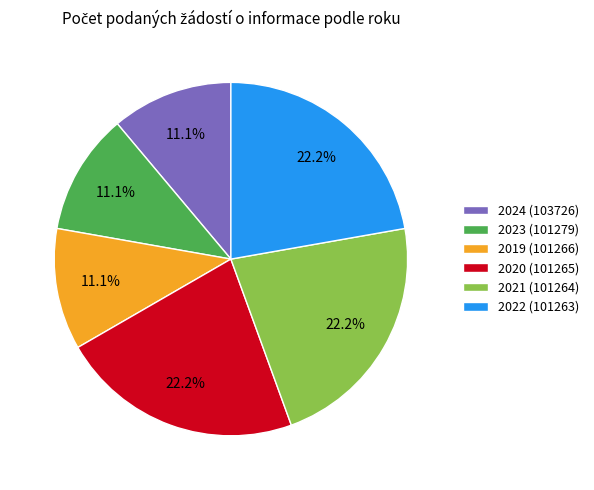

To the nearest percent, what portion does 2024 (103726) represent?

11%